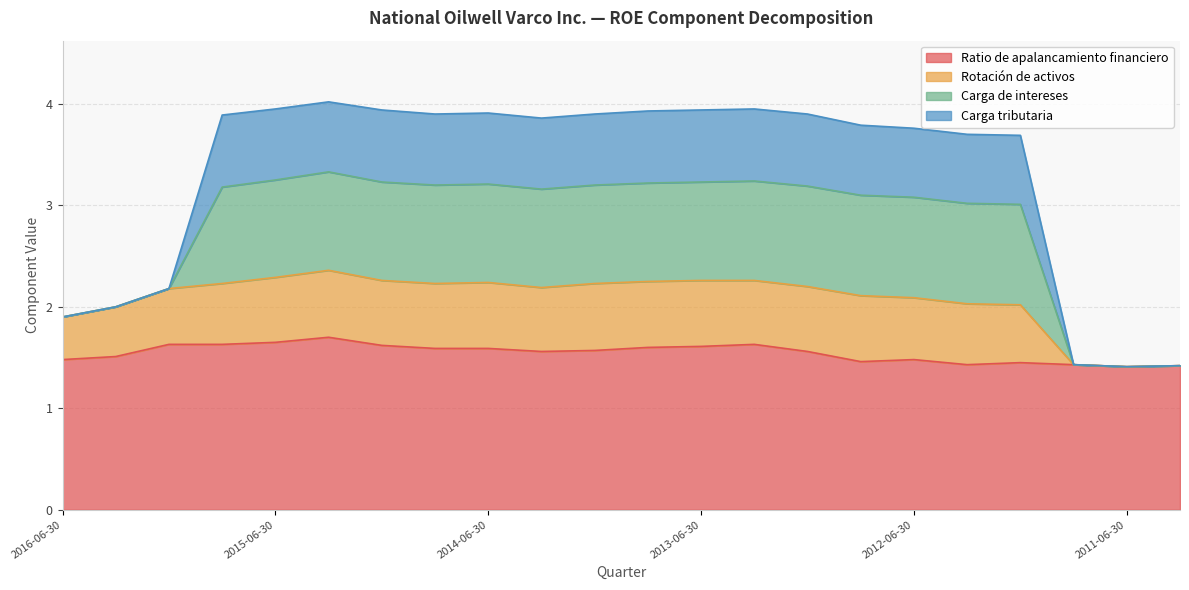

What is the minimum value for Ratio de apalancamiento financiero?

1.4